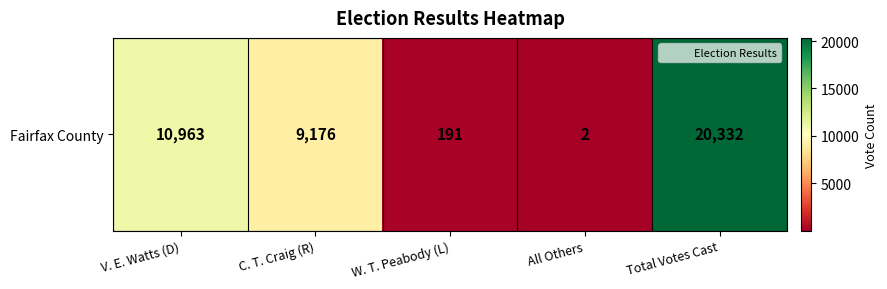

Which has a higher value, Total Votes Cast or C. T. Craig (R)?

Total Votes Cast